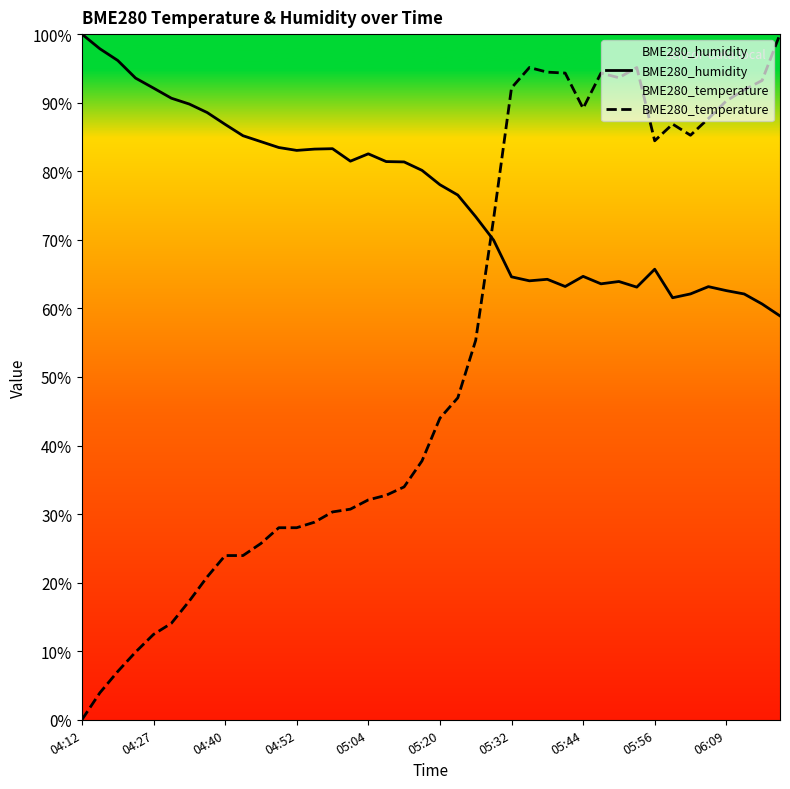

In BME280_humidity, how many points are lower than both neighbors (excluding endpoints)?

7